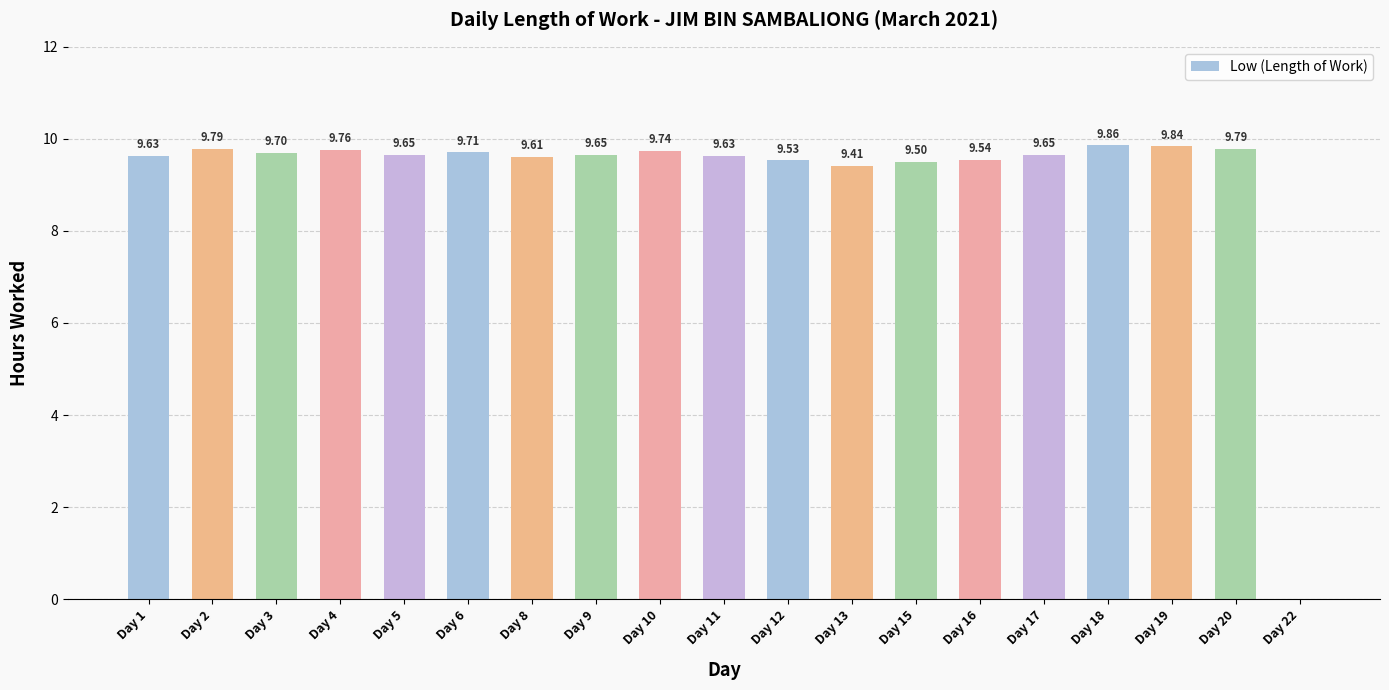

True or false: the data shows 3.2 at Day 2.

False